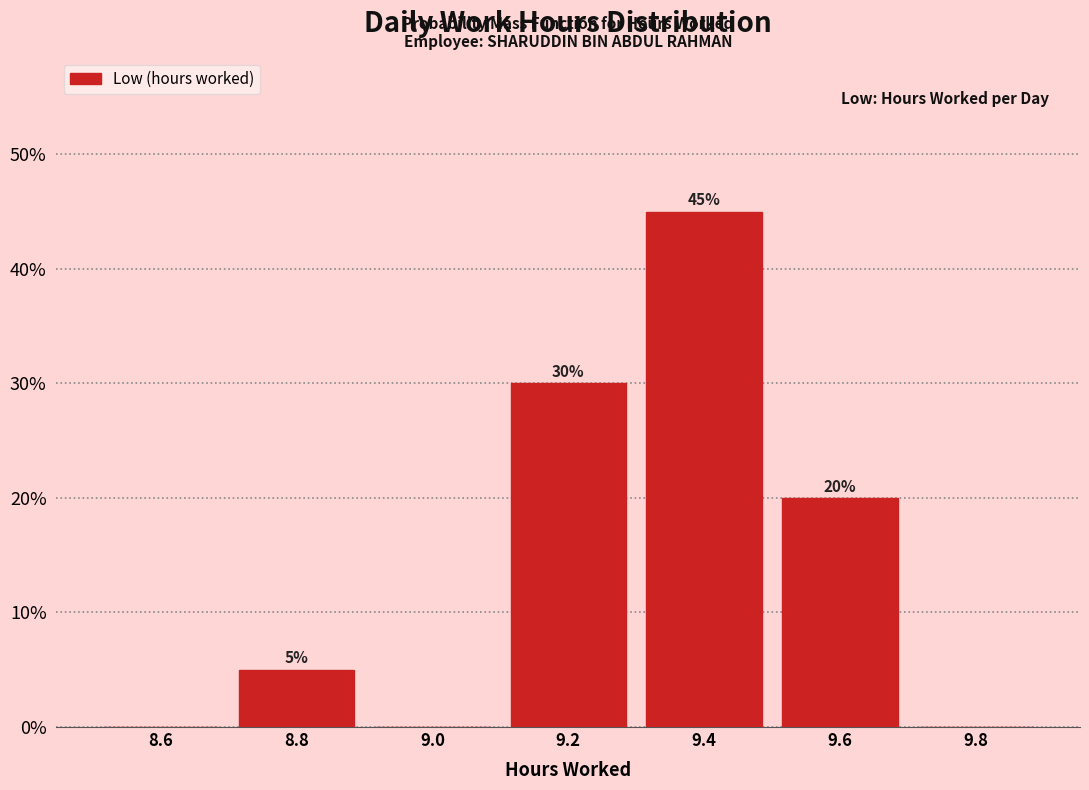

Which range on the x-axis has the tallest bar?

9.3 to 9.5